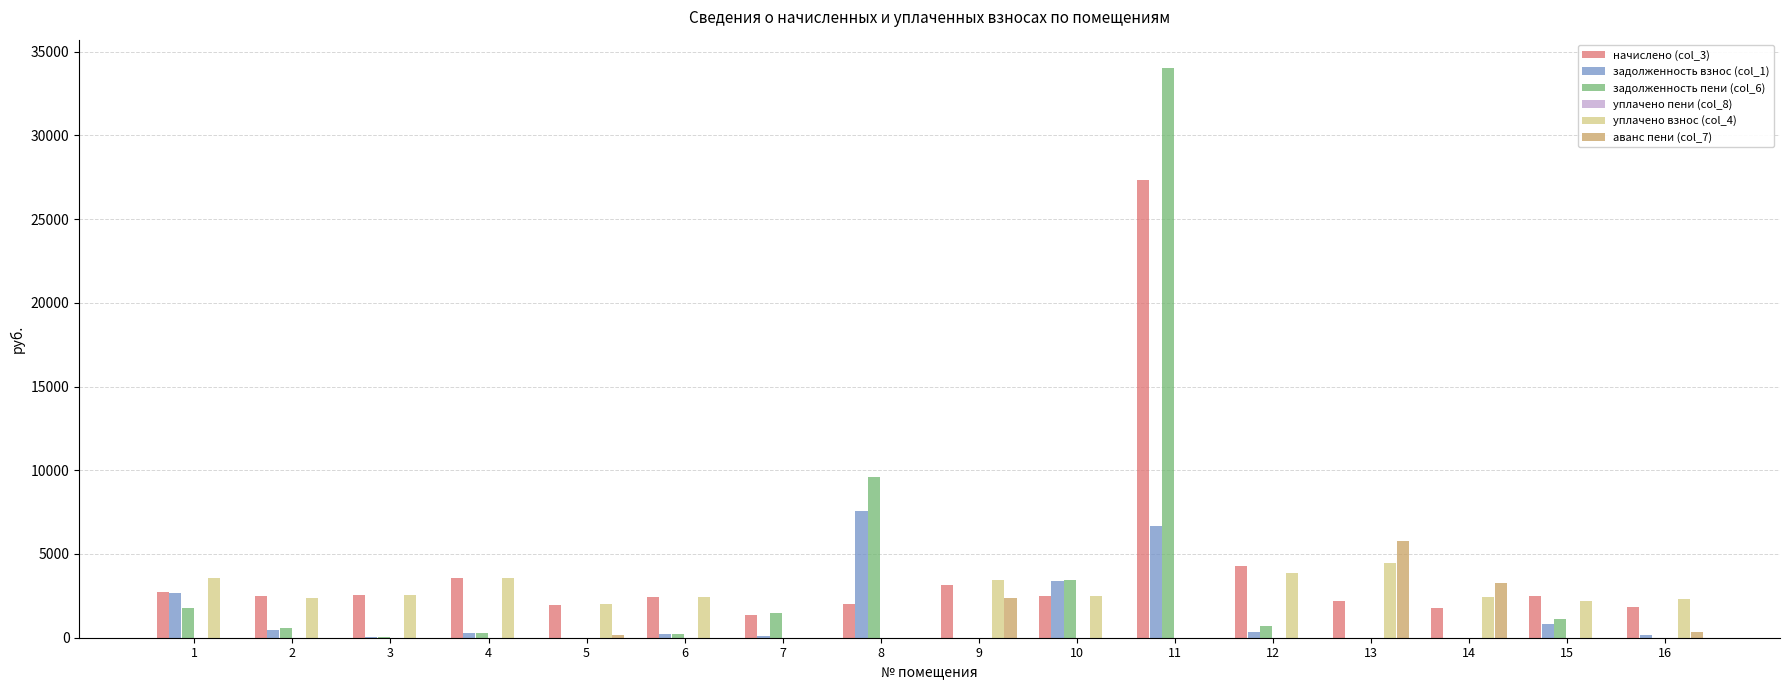

At which category is the sum across all series the highest?

11